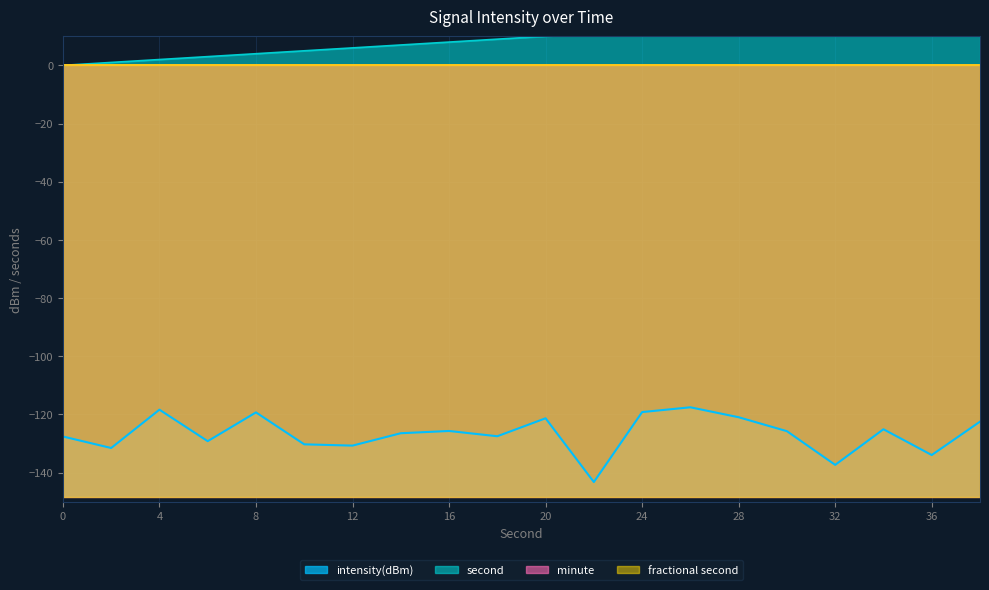

What is the sum of all intensity(dBm) values?

-2533.2